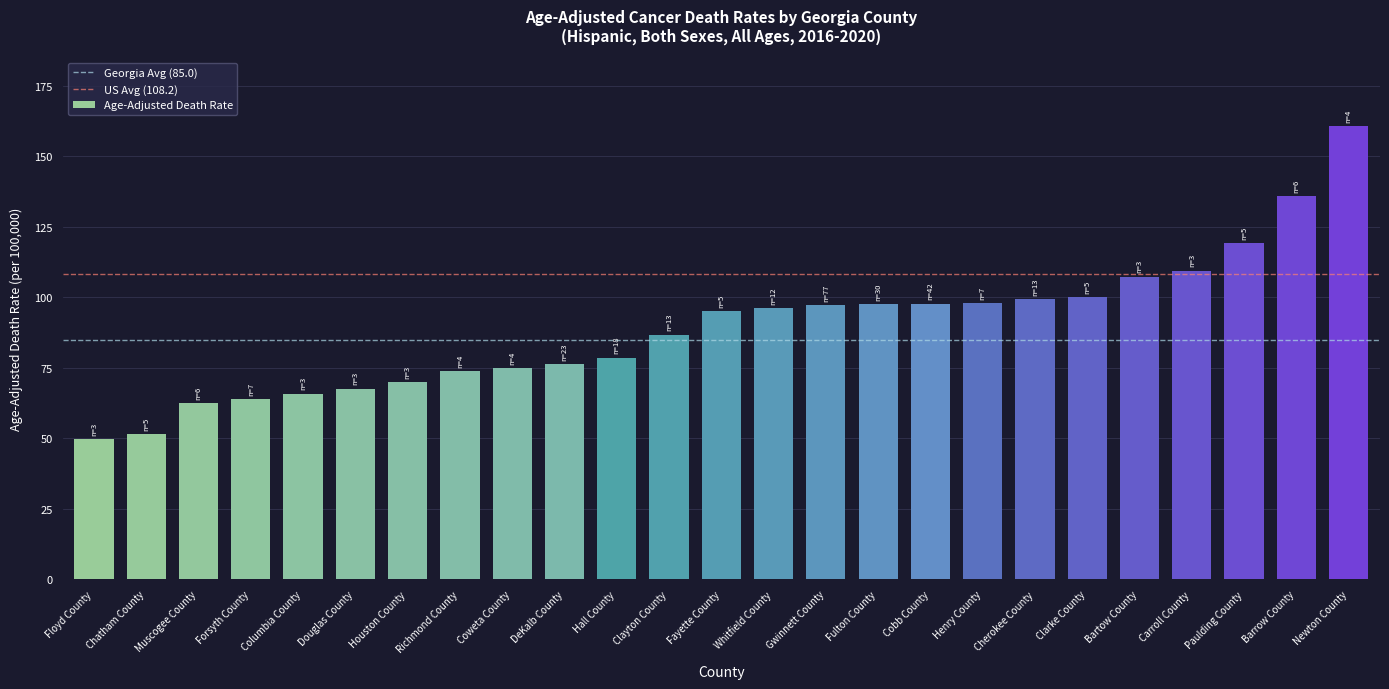

How many values are below 95?

12